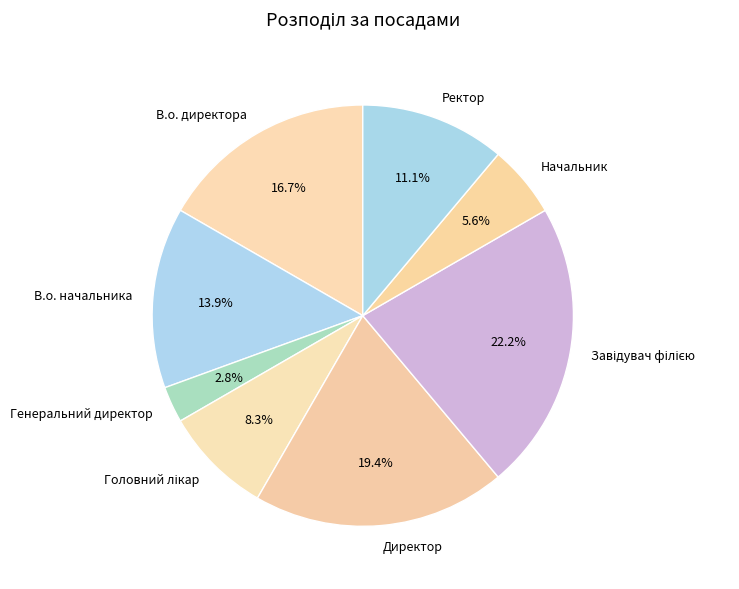

Is there a majority slice in this chart?

No